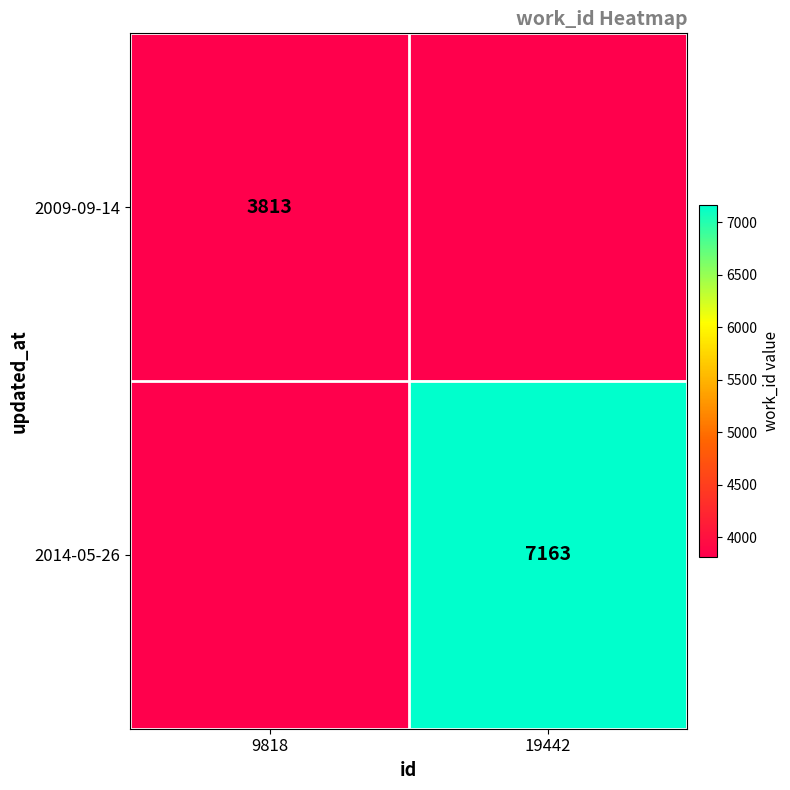

Is the value of 2009-09-14 at 9818 greater than the value of 2014-05-26 at 19442?

No